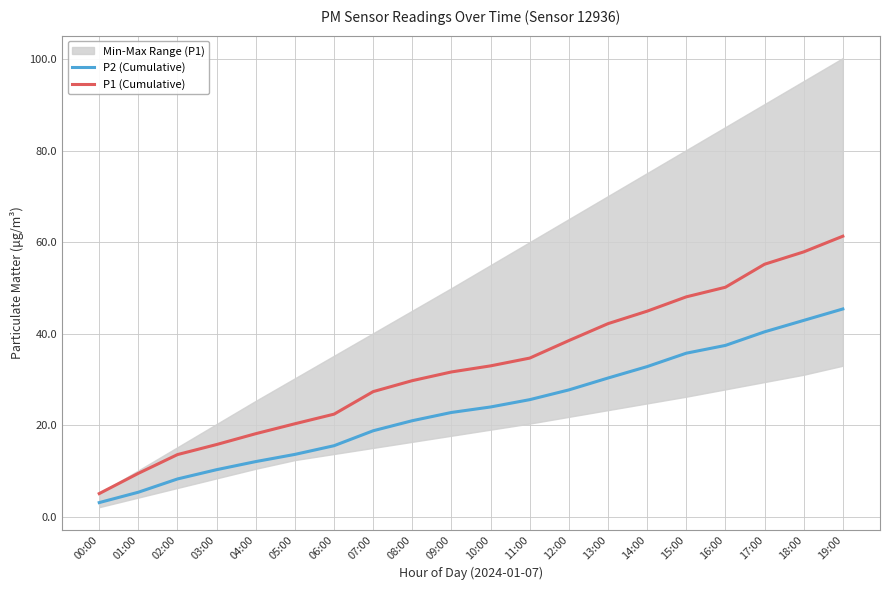

Rank the series by their maximum value, from lowest to highest.

P2 (Cumulative), P1 (Cumulative)